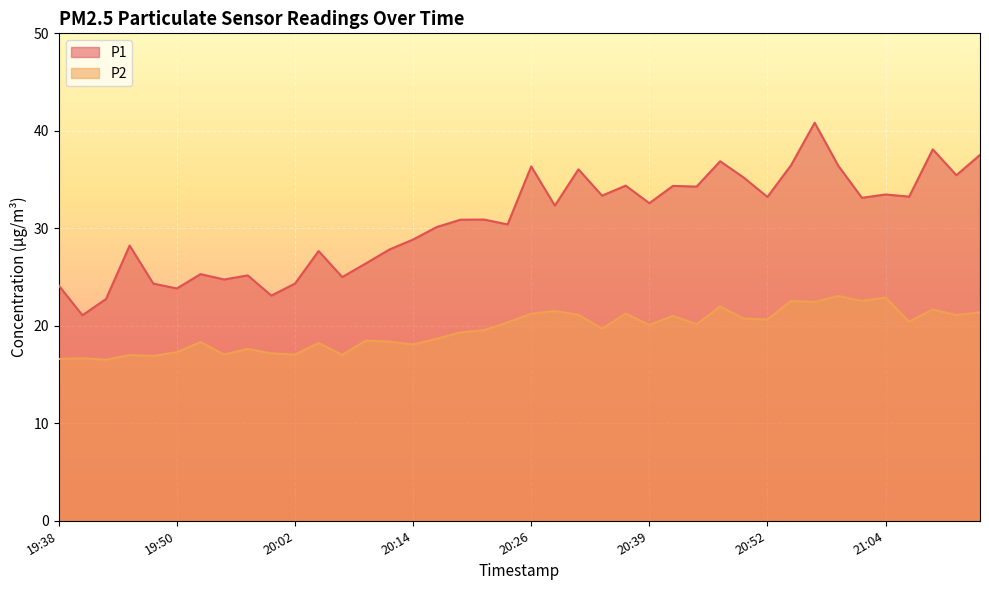

List the series in order of their peak value, highest first.

P1, P2